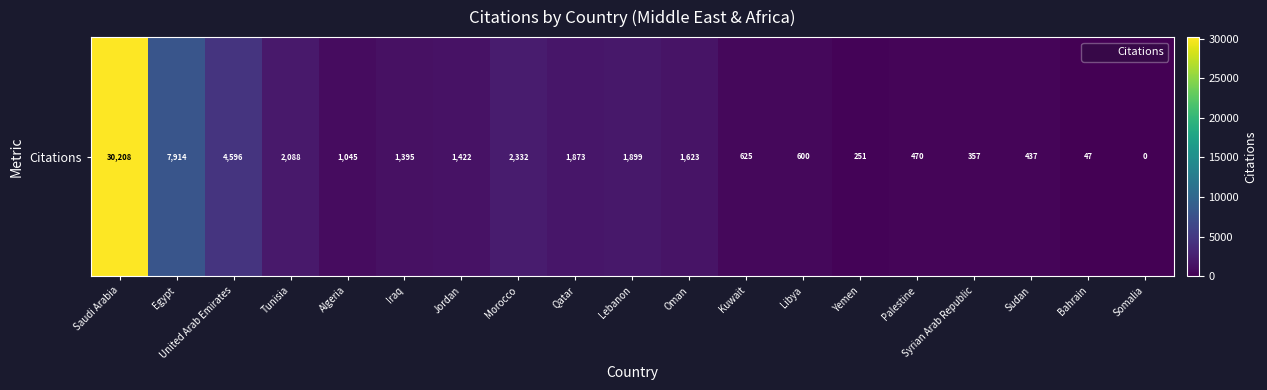

True or false: the data shows 817 at Libya.

False